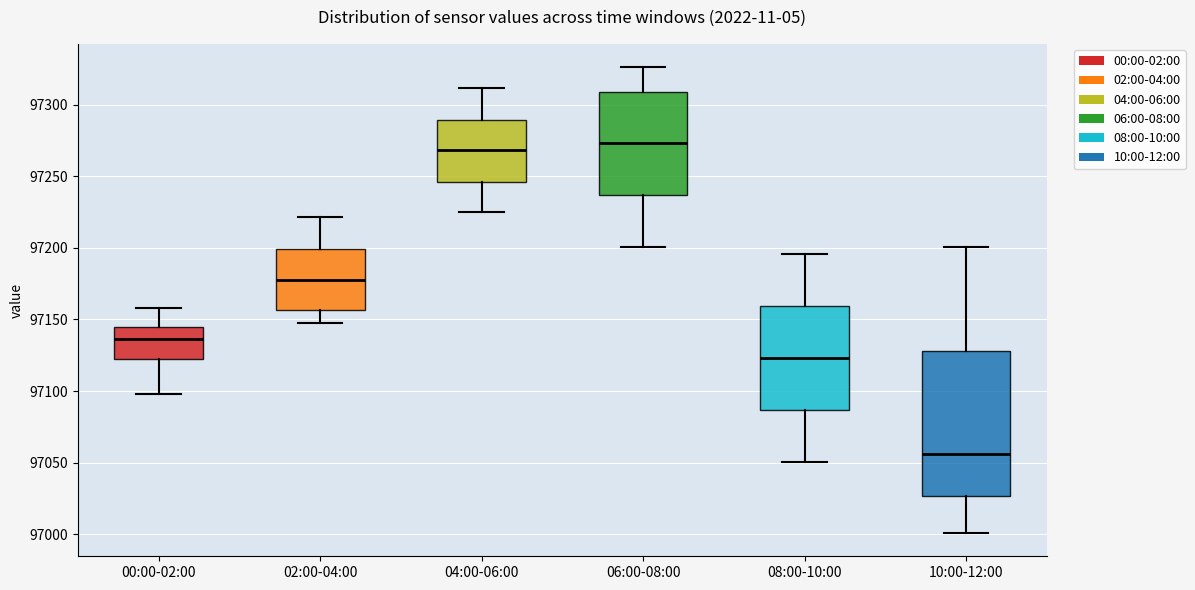

Comparing the boxes themselves (not the whiskers), which one is the tallest?

10:00-12:00